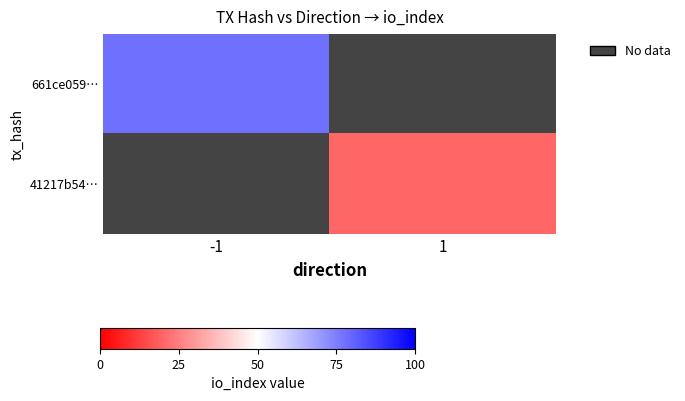

Which label corresponds to the smallest value in the chart?

1